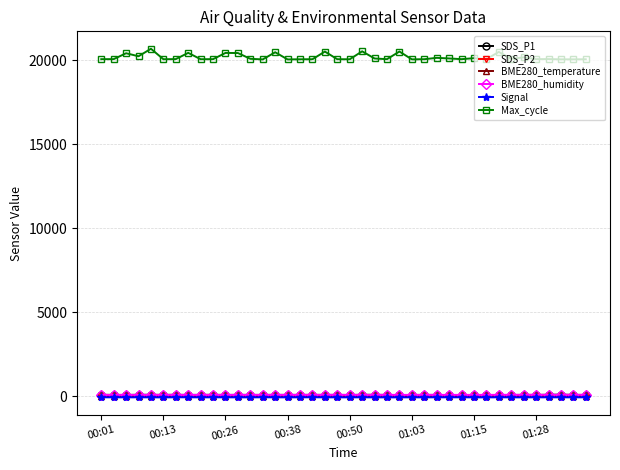

True or false: BME280_temperature has more than 1 interior local peaks.

True